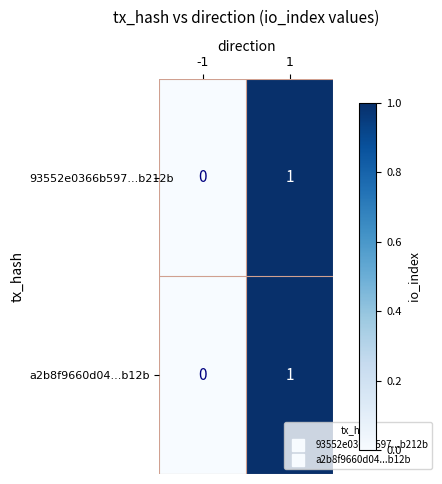

How many positive values does the 93552e0366b597...b212b series have?

1